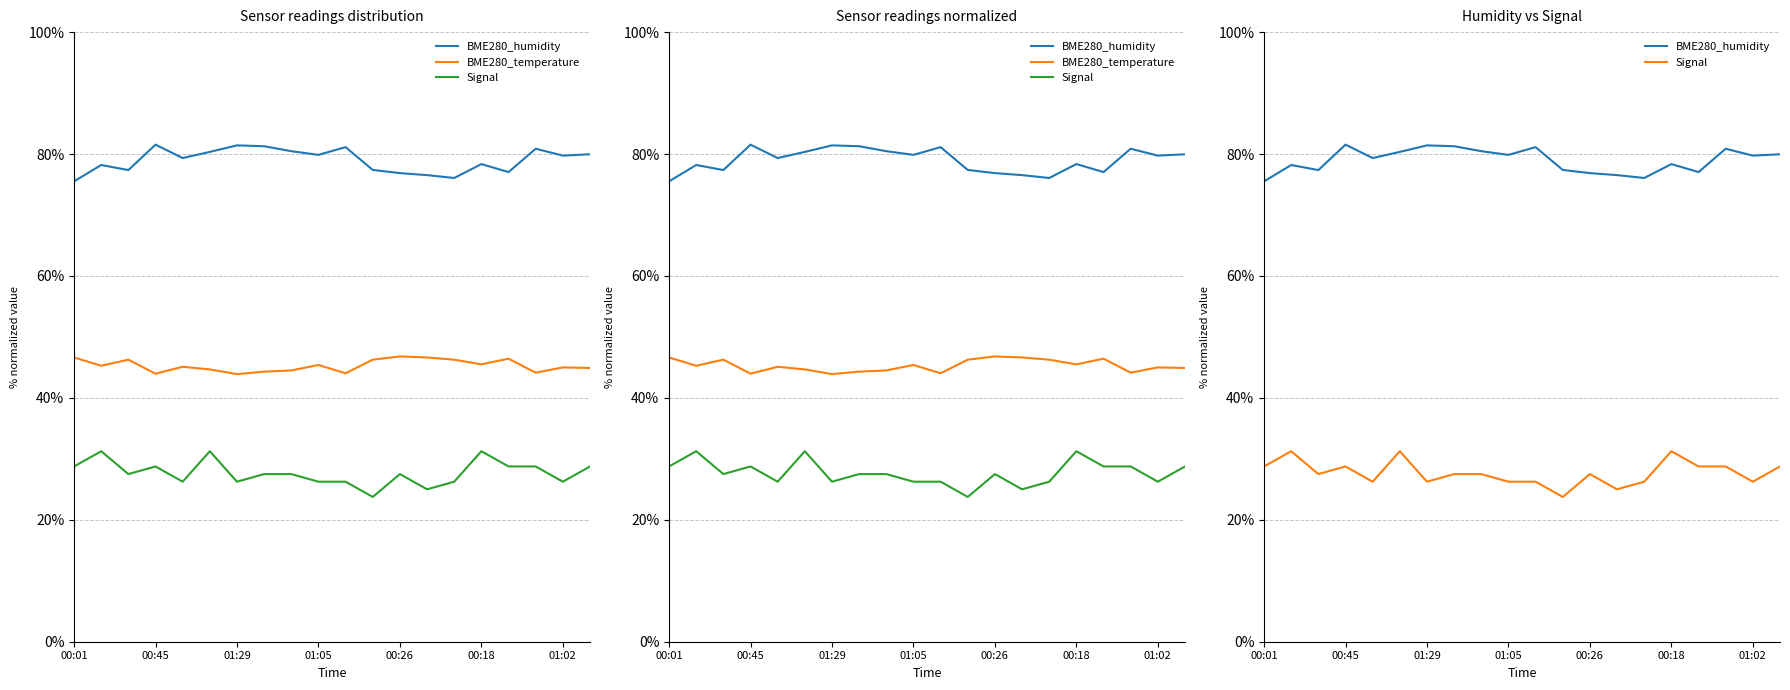

What is the total value across all series at 17?

153.8